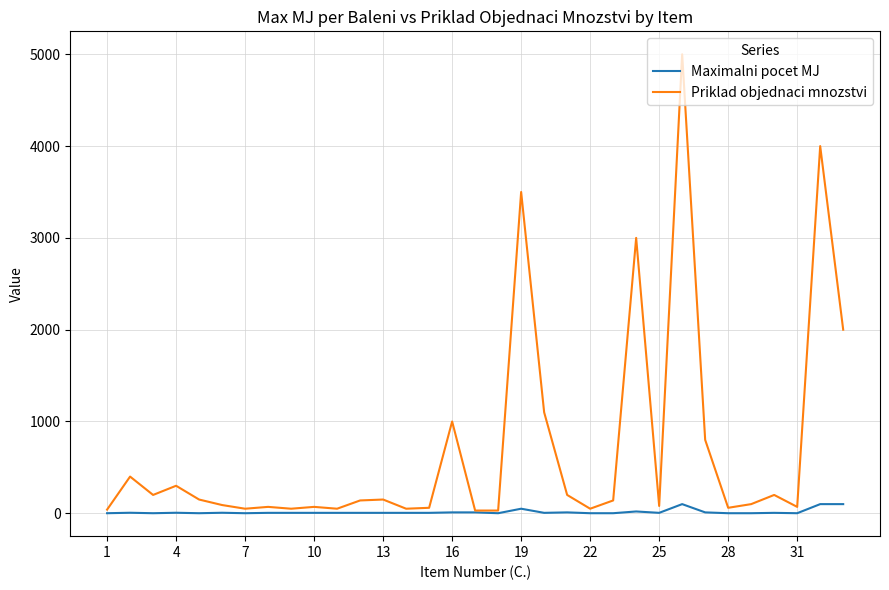

Rank the series by their maximum value, from lowest to highest.

Maximalni pocet MJ, Priklad objednaci mnozstvi